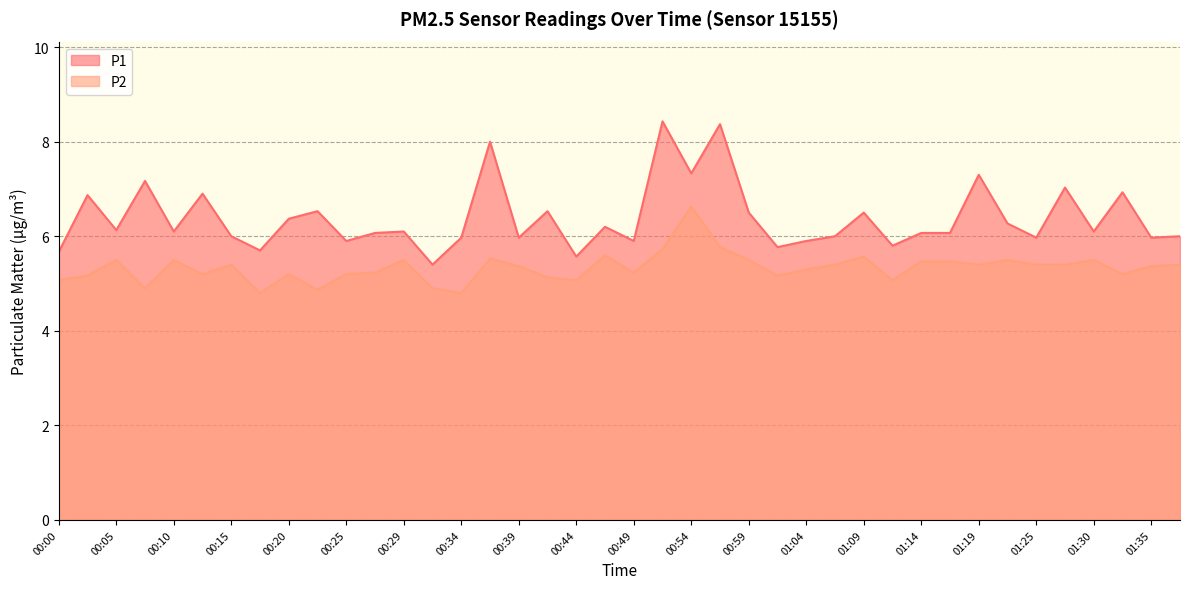

What is the difference between the P1 values at 00:12 and 00:34?

0.9